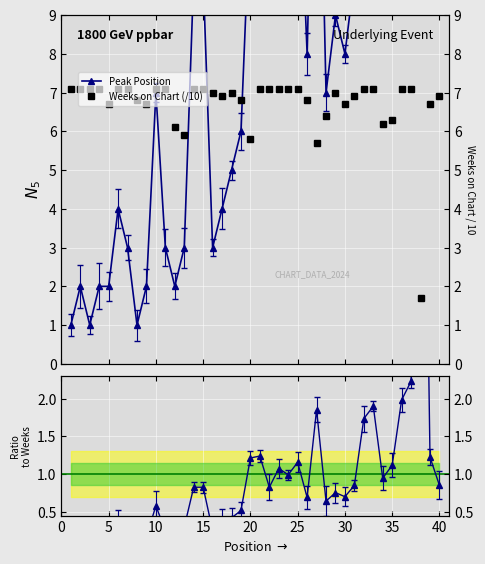

At 25, list the series in order from largest to smallest.

Weeks on Chart (/10), Peak Position, Ratio to Weeks